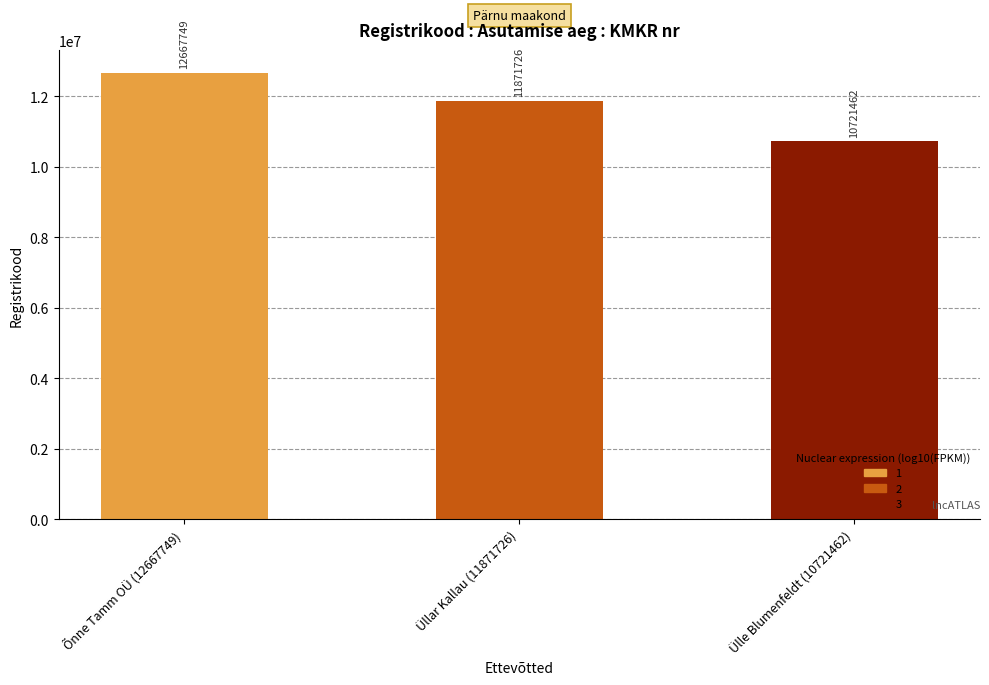

How many bars are there in total?

3